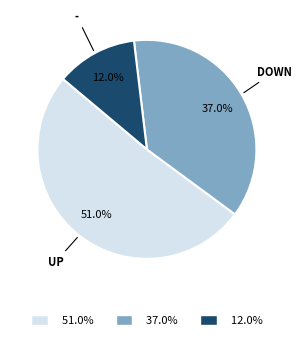

Do UP and - together represent more than half of the pie?

Yes